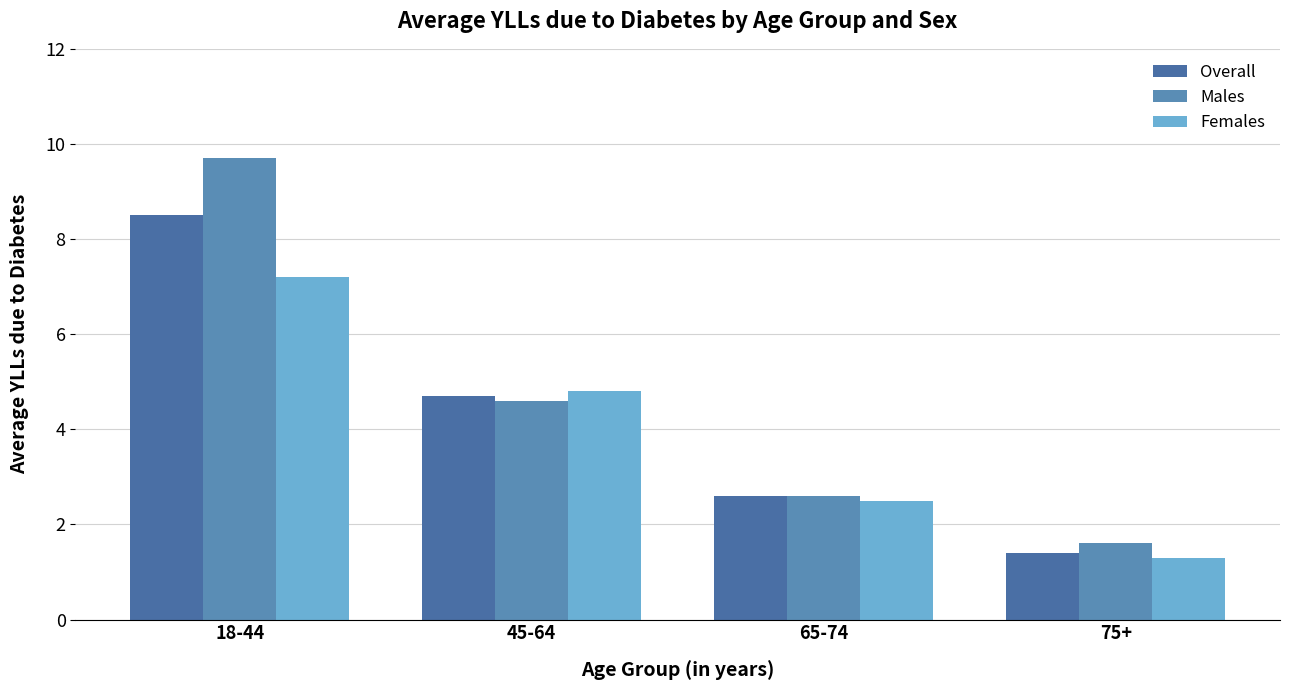

Which category has the lowest value in the Males series?

75+